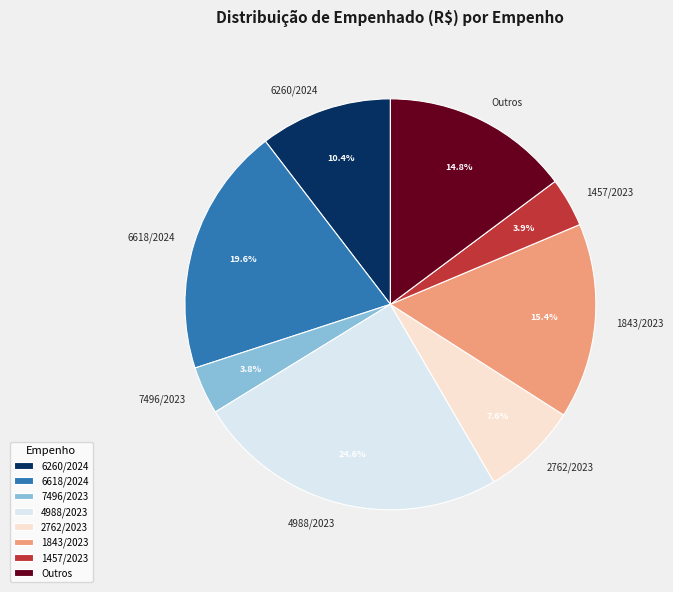

Approximately how many times larger is the value at 1843/2023 compared to 2762/2023?

2.0